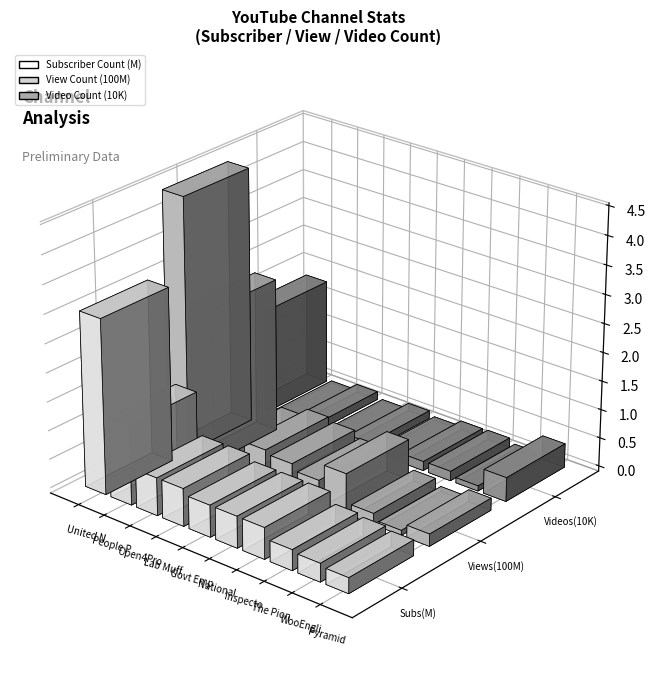

Which series has the largest range (max minus min)?

View Count